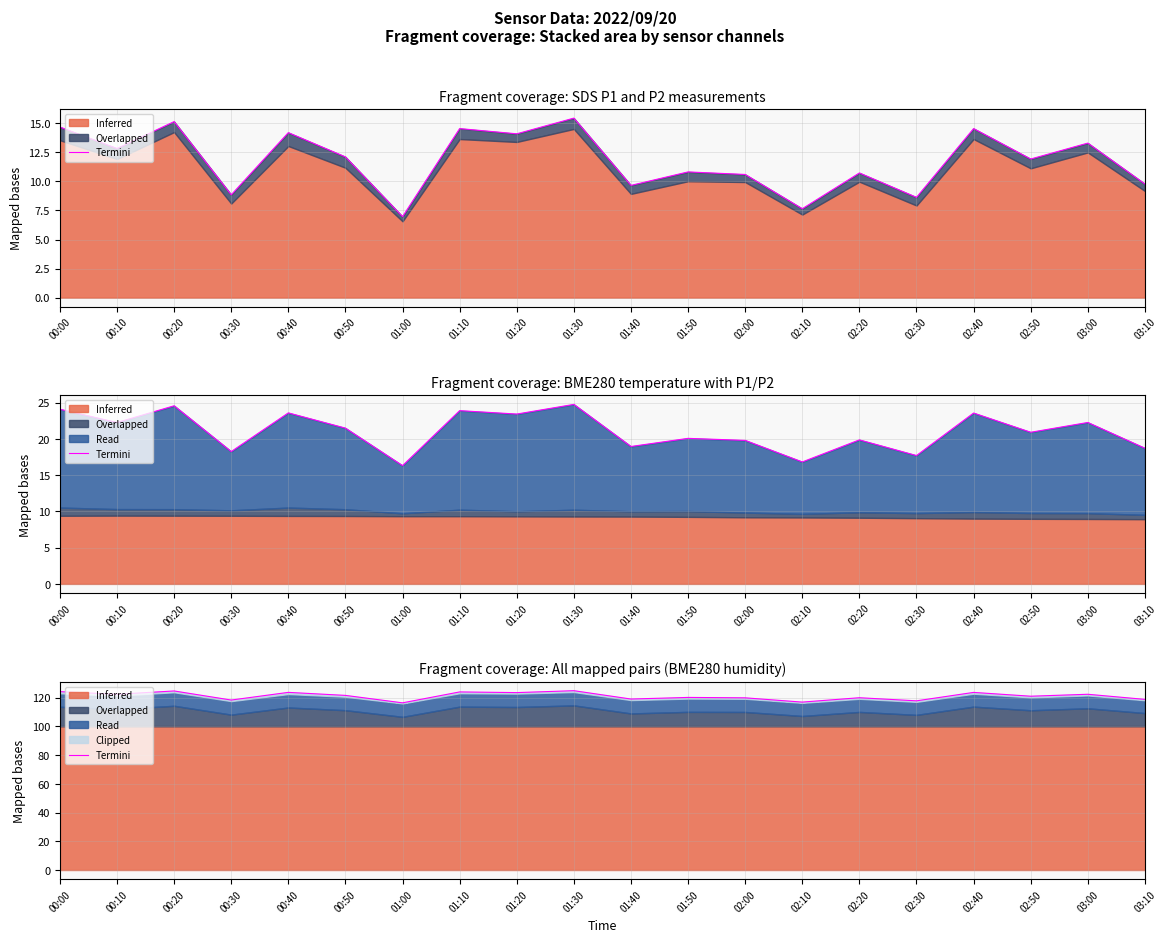

What is the label of the 6th point from the right?

02:20